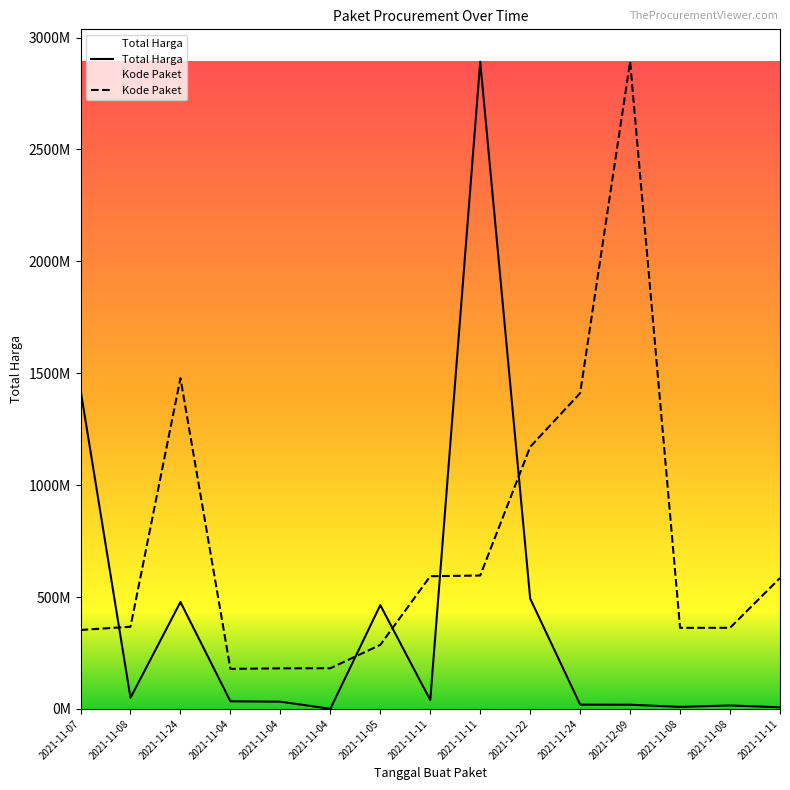

Rank the categories by Kode Paket value from lowest to highest.

2021-11-04, 2021-11-04, 2021-11-04, 2021-11-05, 2021-11-07, 2021-11-08, 2021-11-08, 2021-11-08, 2021-11-11, 2021-11-11, 2021-11-11, 2021-11-22, 2021-11-24, 2021-11-24, 2021-12-09